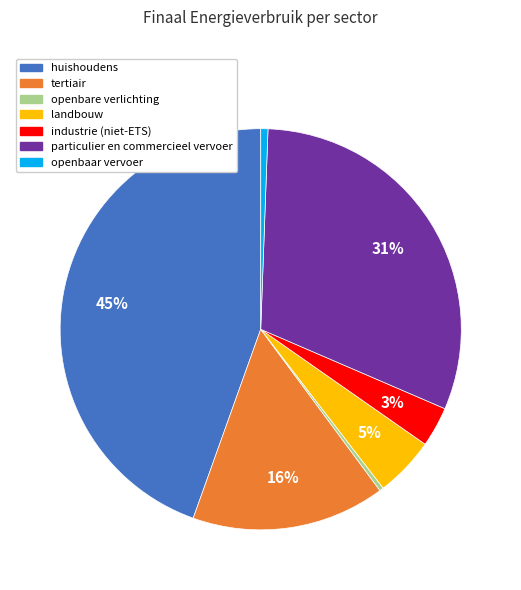

Which slice is the largest?

huishoudens